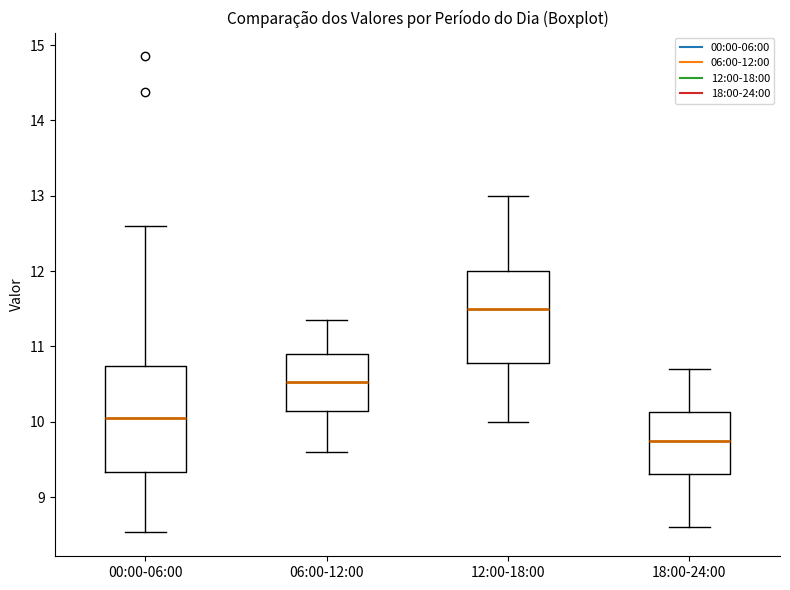

Where does the median line of the box for 12:00-18:00 sit on the y-axis? The values are not printed on the chart, so give them approximately, as read against the axis.

11.5